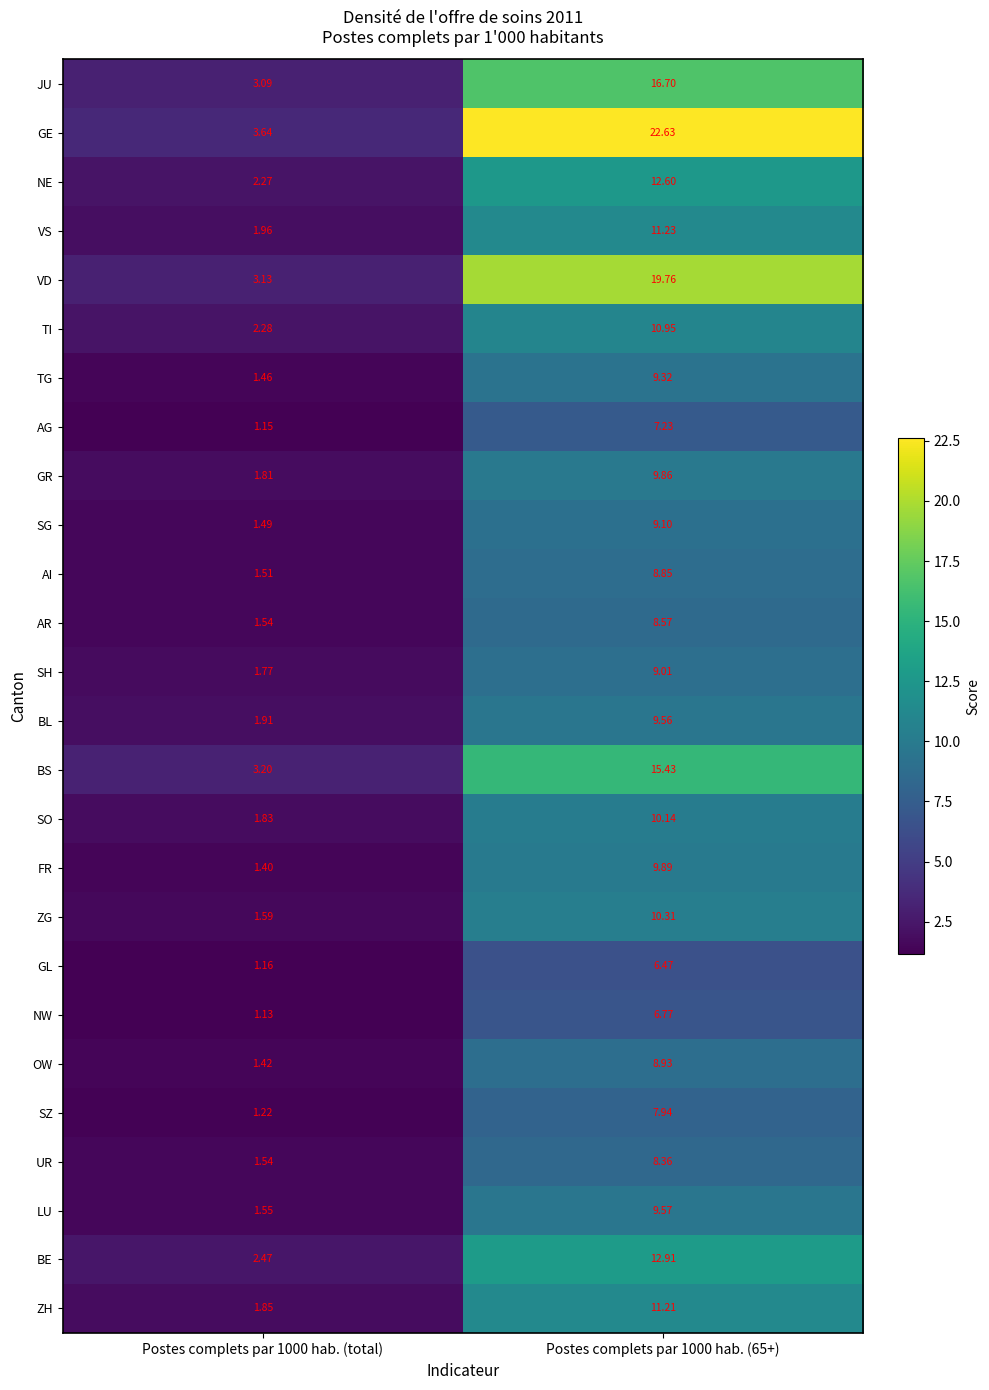

Which series changed the most between Postes complets par 1000 hab. (total) and Postes complets par 1000 hab. (65+)?

GE